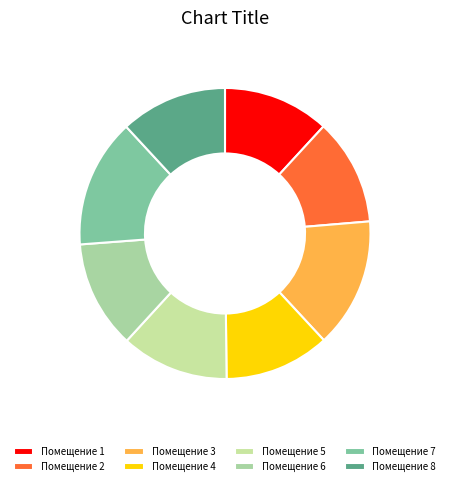

How many segments does this pie chart have?

8